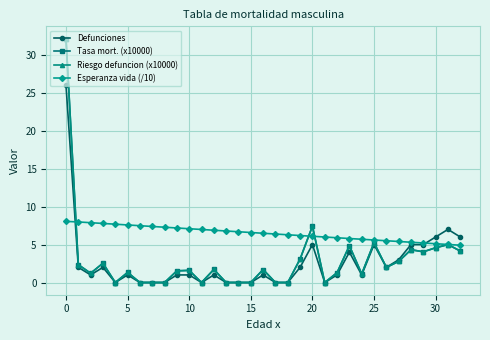

What is the value of the Esperanza vida (/10) point at the 12th from the left?

7.0